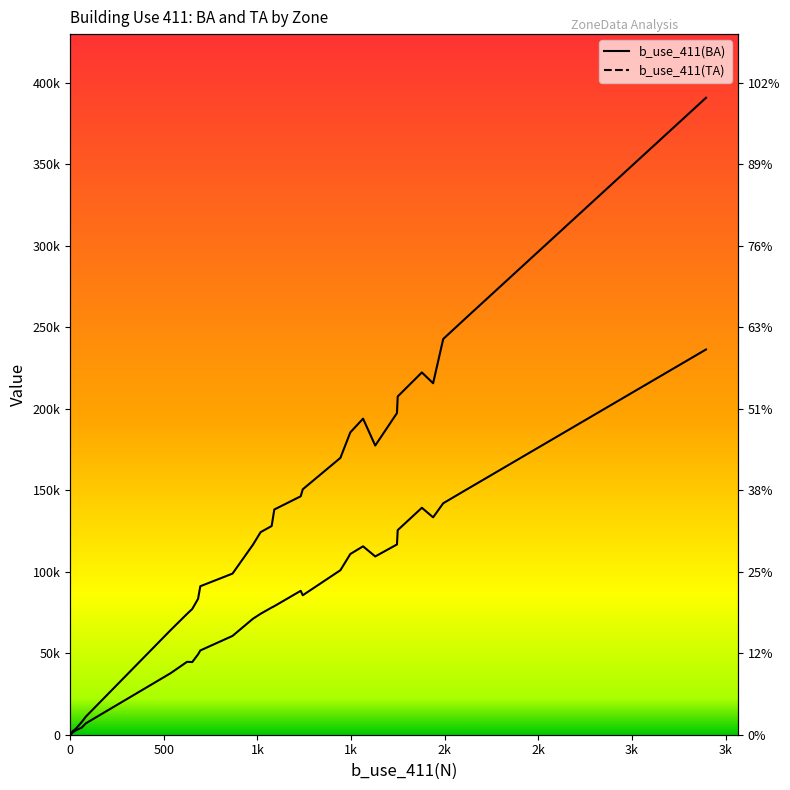

Reading right to left, what are all the values shown in this chart?

b_use_411(BA): 236398	149276	142037	133393	139263	125544	116752	109399	115611	110893	100955	85582	88307	78879	78062	74224	71165	71165	60633	51716	49324	44590	44725	37727	6993	4387	2822	2295	1806	1276	1153	1013	352
b_use_411(TA): 390846	254227	242840	215681	222306	207578	197379	177447	193950	185534	169886	150604	146311	138200	128069	124314	116590	116590	98882	91122	83401	77166	74137	64139	11124	7814	3996	3151	2663	1982	1780	1332	625